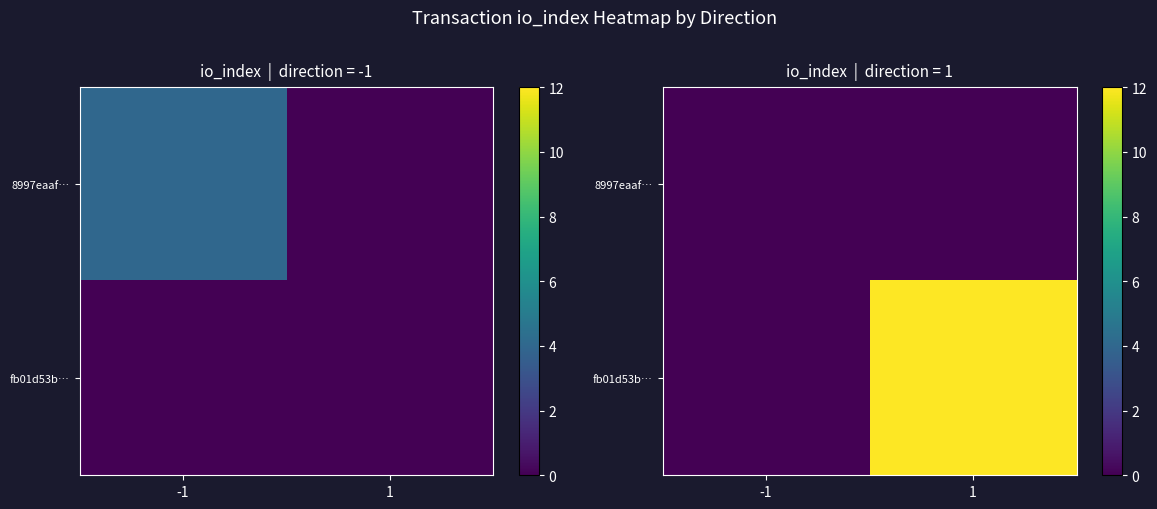

What is the sum of the fb01d53b… values at 1 and -1?

12